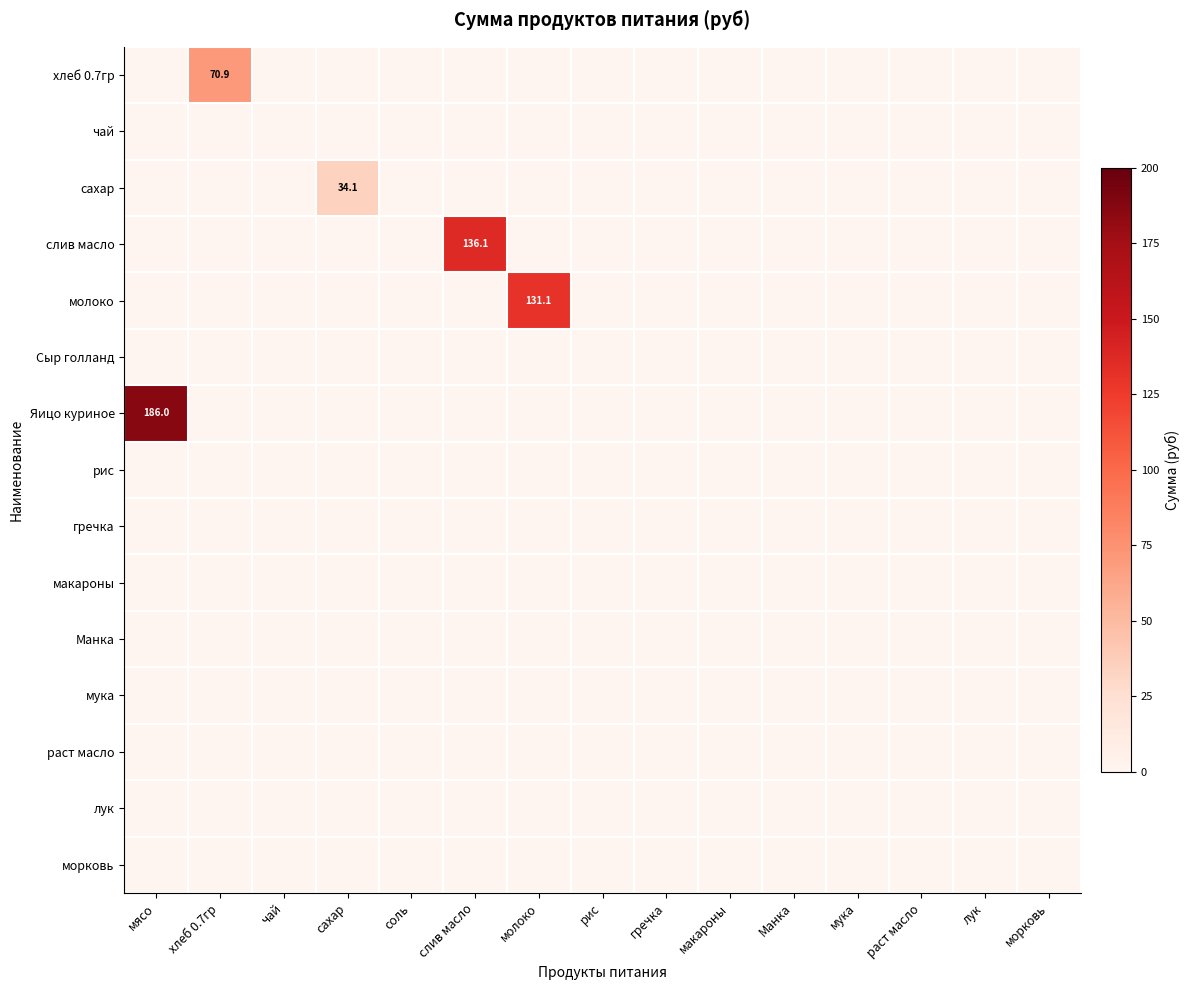

Is the value of Яицо куриное at морковь greater than the value of мука at гречка?

No